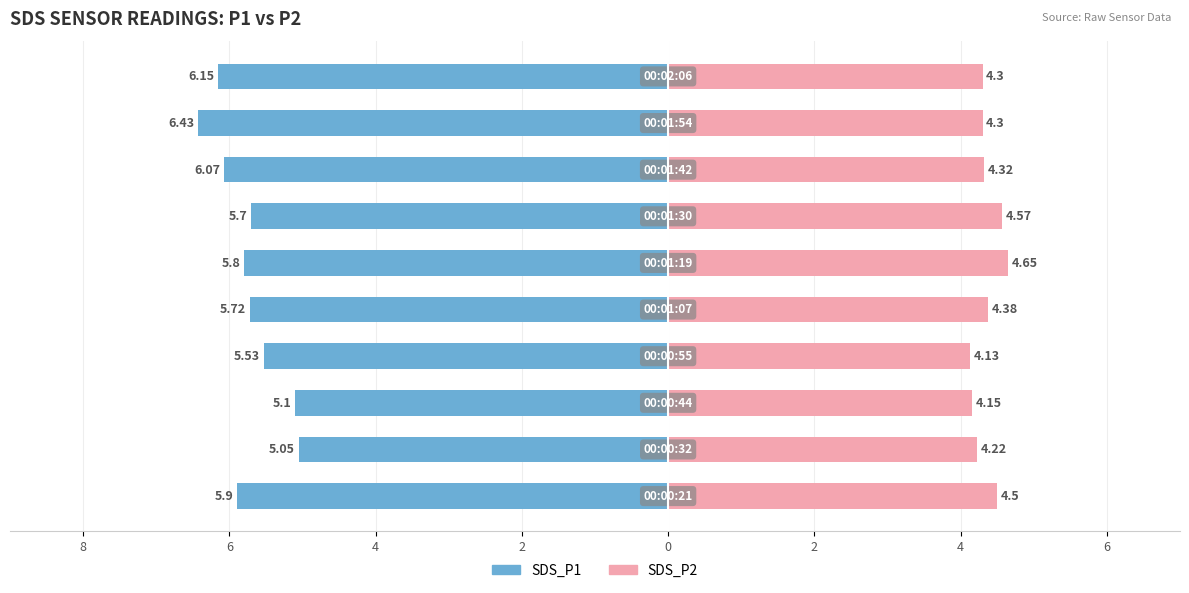

How many bars are there in total?

20